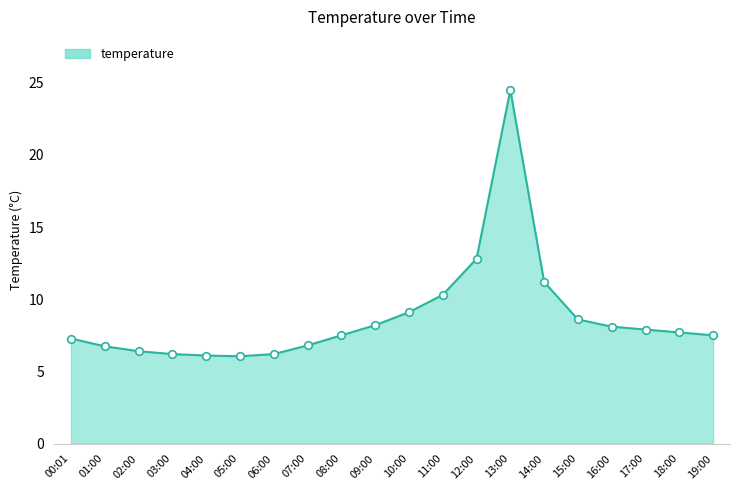

What is the change in value from 00:01 to 06:00?

-1.1